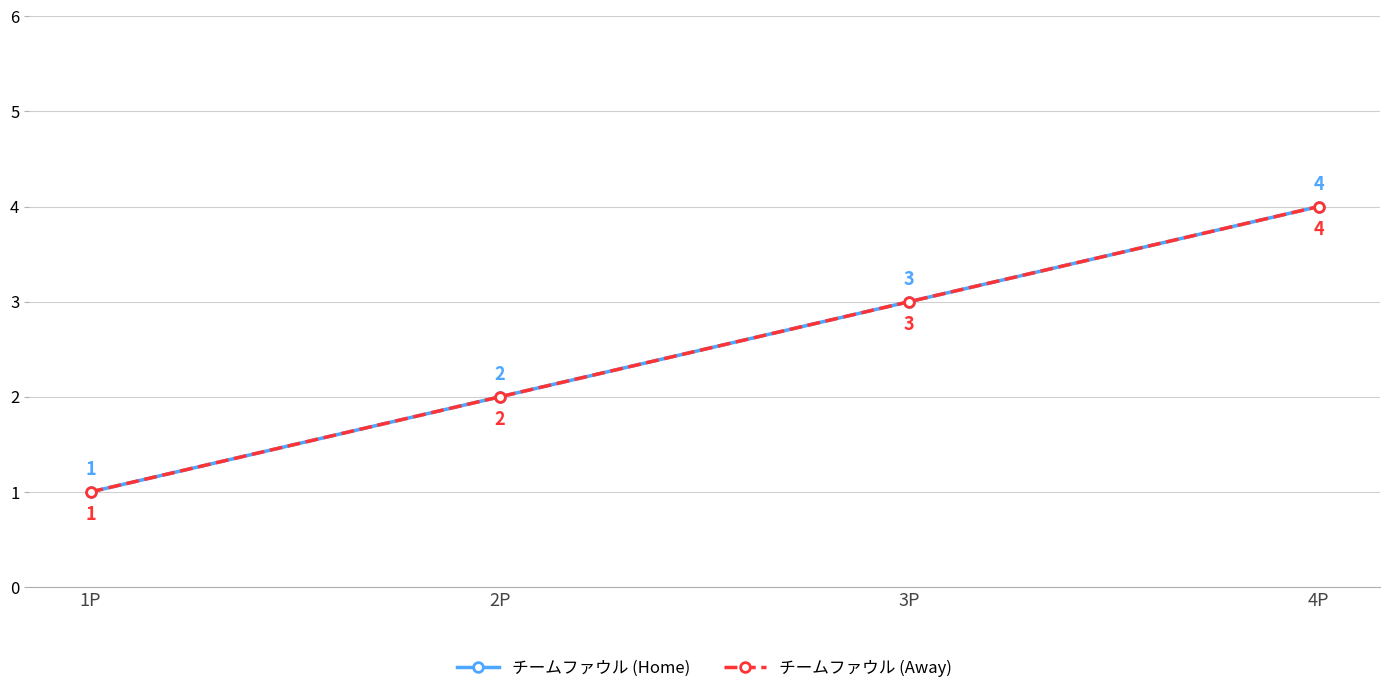

Does the chart have visible grid lines?

Yes